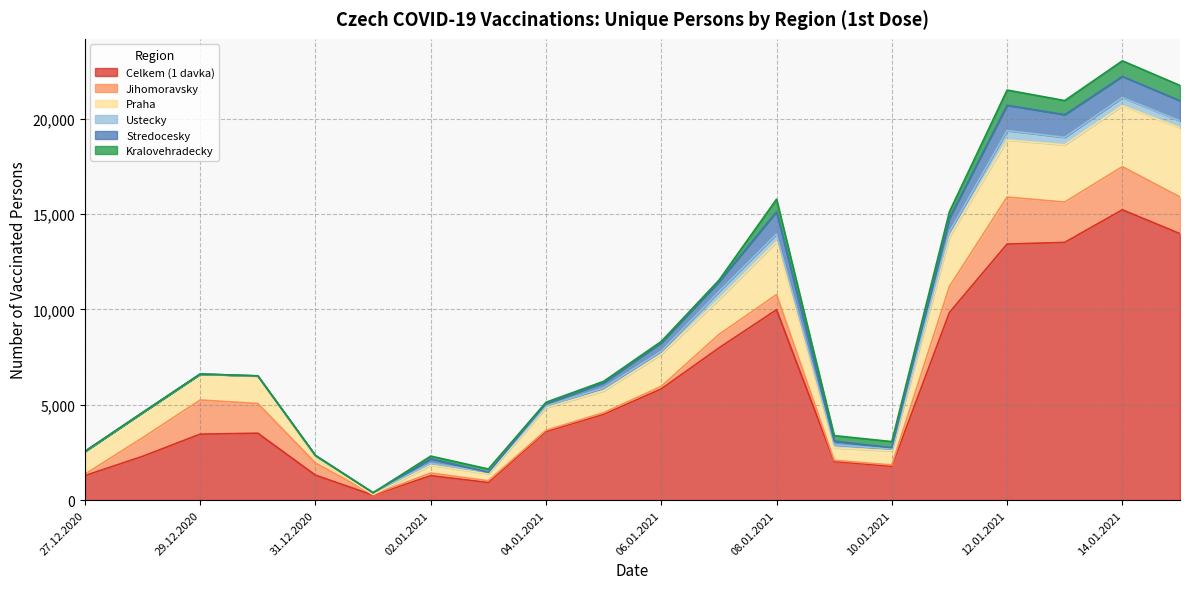

True or false: Kralovehradecky has more than 0 points higher than both neighbors.

True